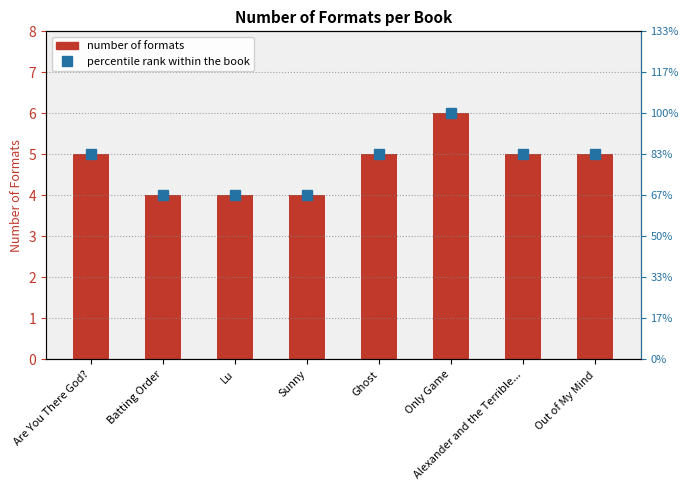

The value of number of formats at Only Game is 3. True or false?

False